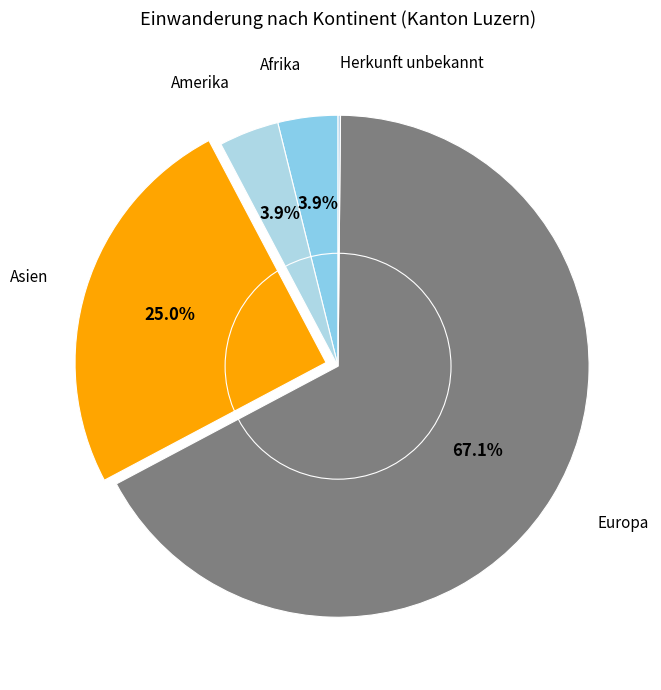

Rank the categories by value from lowest to highest.

Herkunft unbekannt, Afrika, Amerika, Asien, Europa